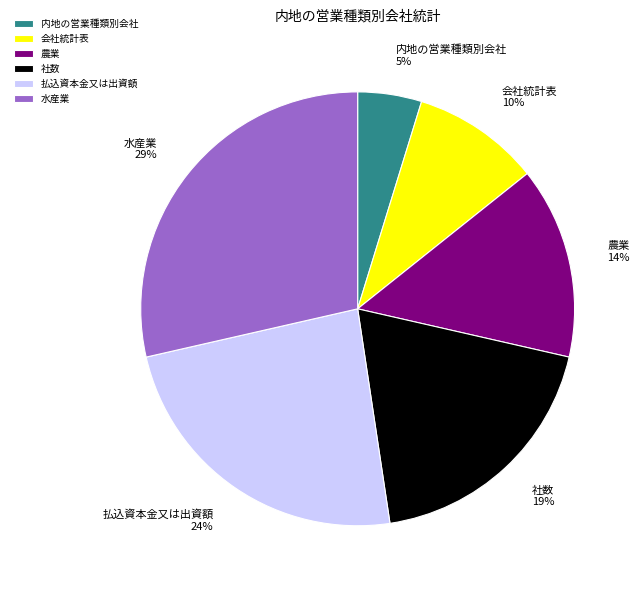

Which slice is the largest?

水産業